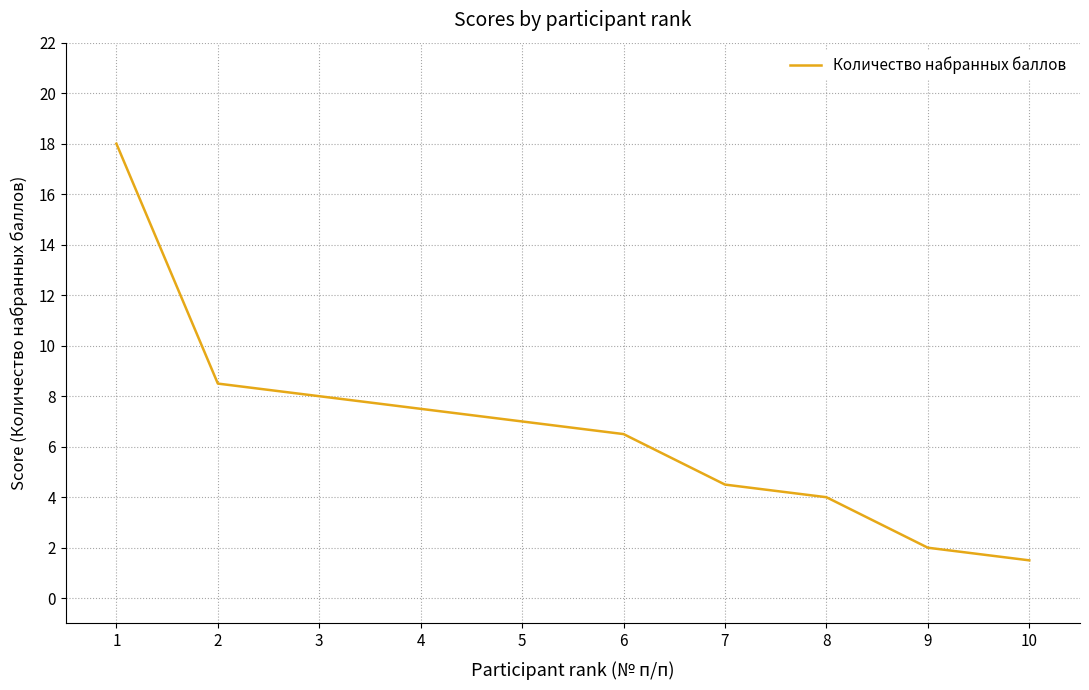

How many lines are shown in the chart?

1